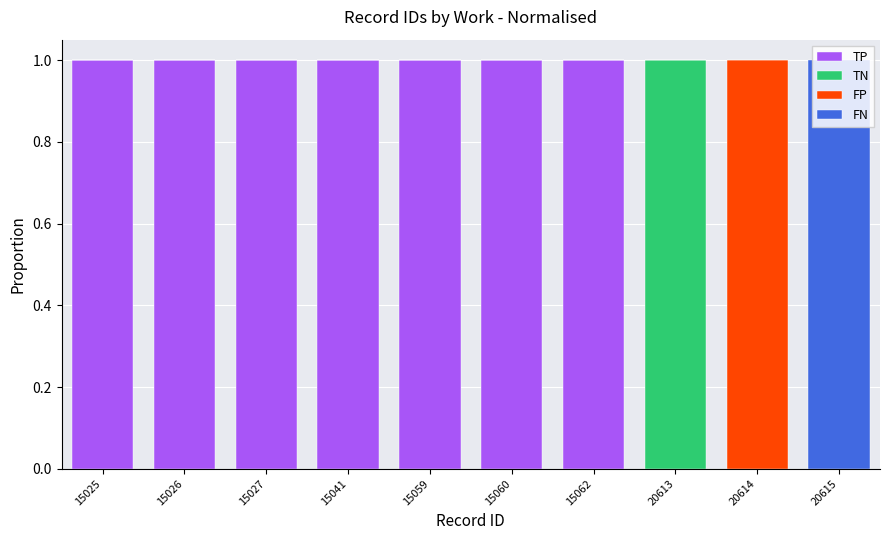

The TP series shows 1 at 20613. True or false?

False